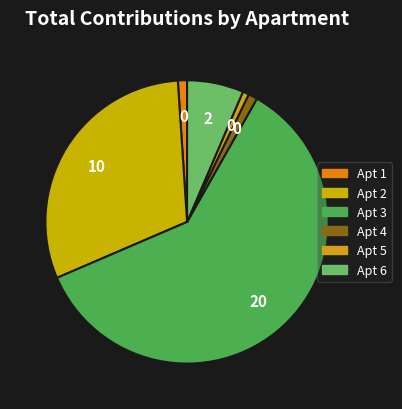

How many segments does this pie chart have?

6